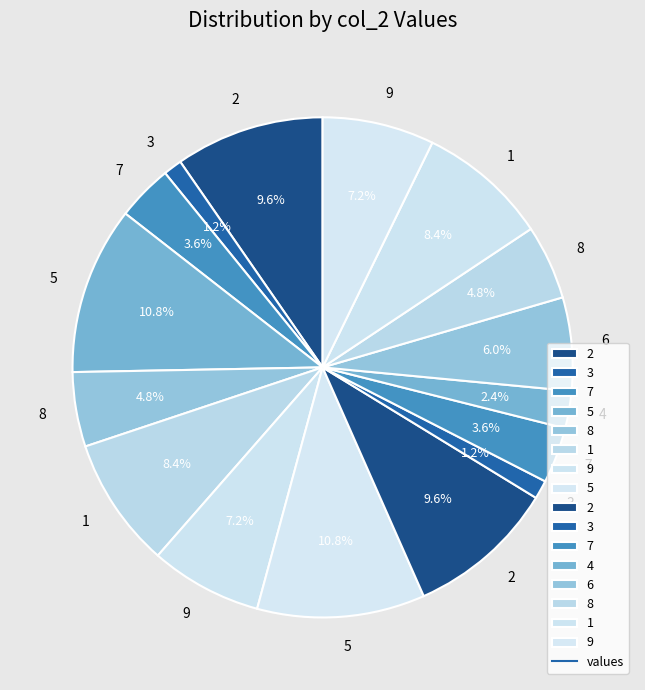

How many segments does this pie chart have?

16